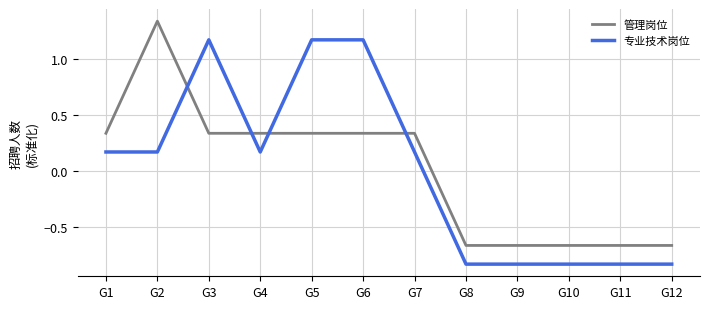

At which category does 管理岗位 reach its first local peak?

G2